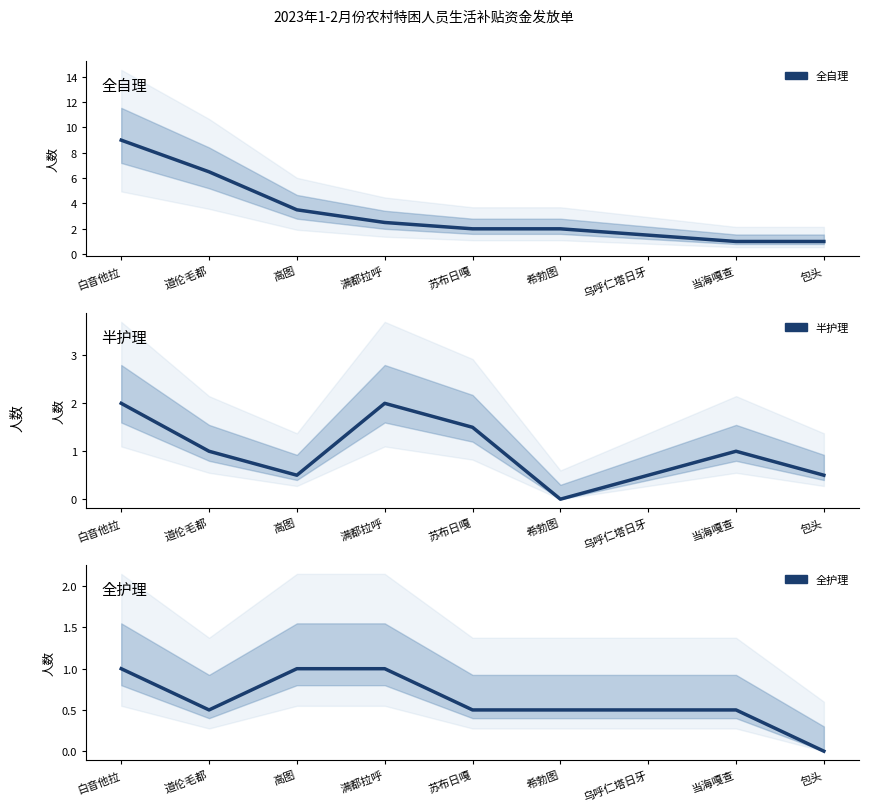

What is the label of the 8th point from the right?

道伦毛都